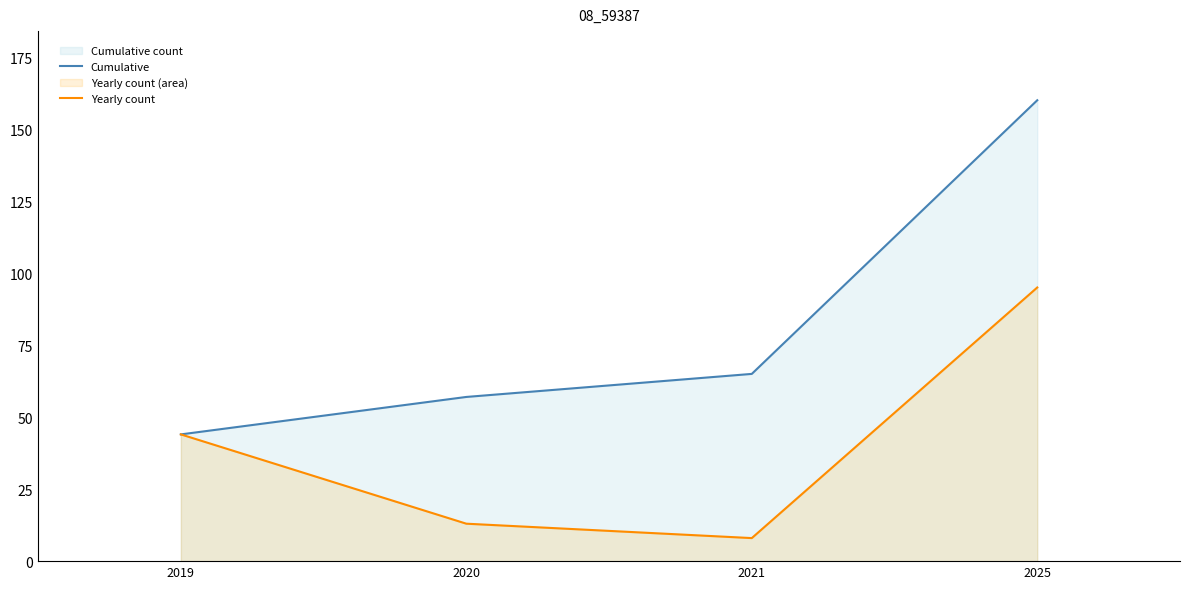

The value of Cumulative at 2019 is 25. True or false?

False